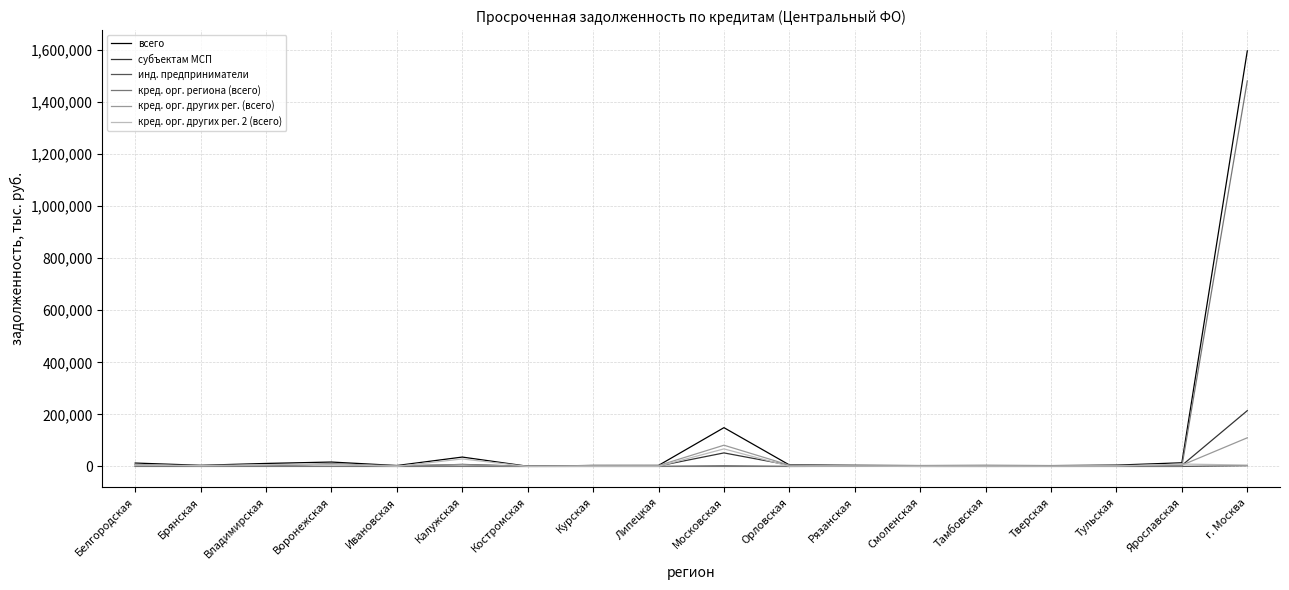

What is the sum of the всего values at Московская and г. Москва?

1745434